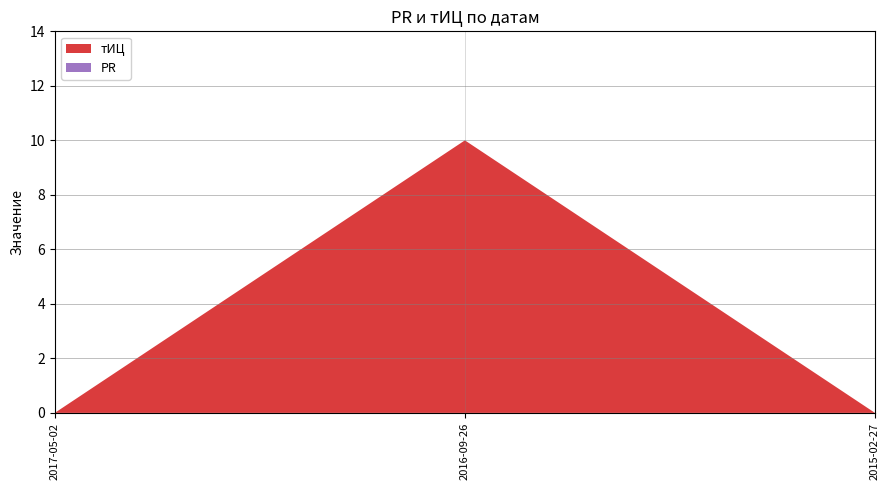

Reading right to left, what are all the values shown in this chart?

тИЦ: 2015-02-27=0	2016-09-26=10	2017-05-02=0
PR: 2015-02-27=0	2016-09-26=0	2017-05-02=0